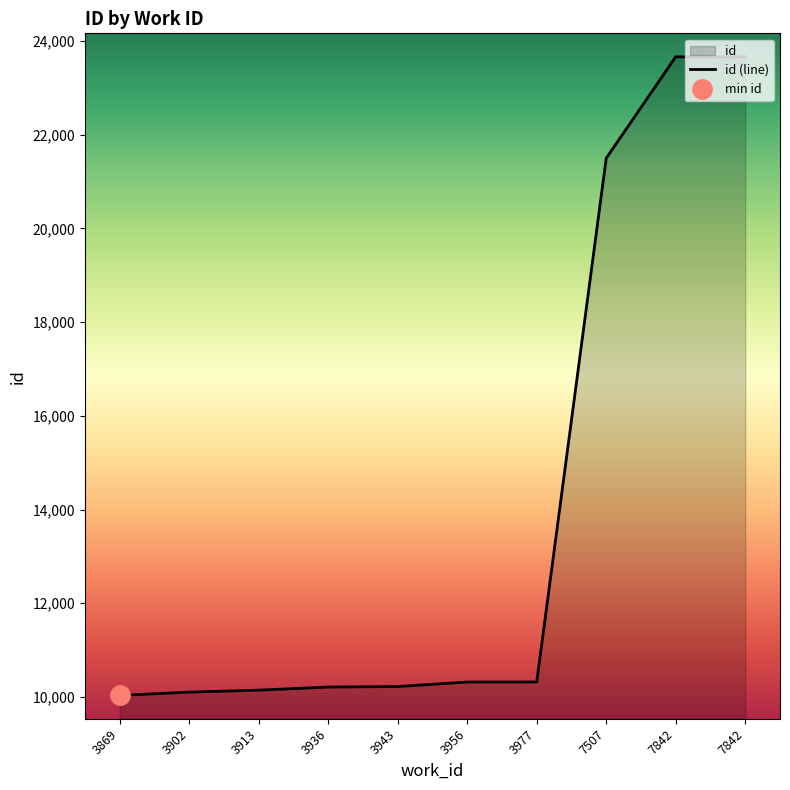

What is the value of the 2nd point from the left?

10103